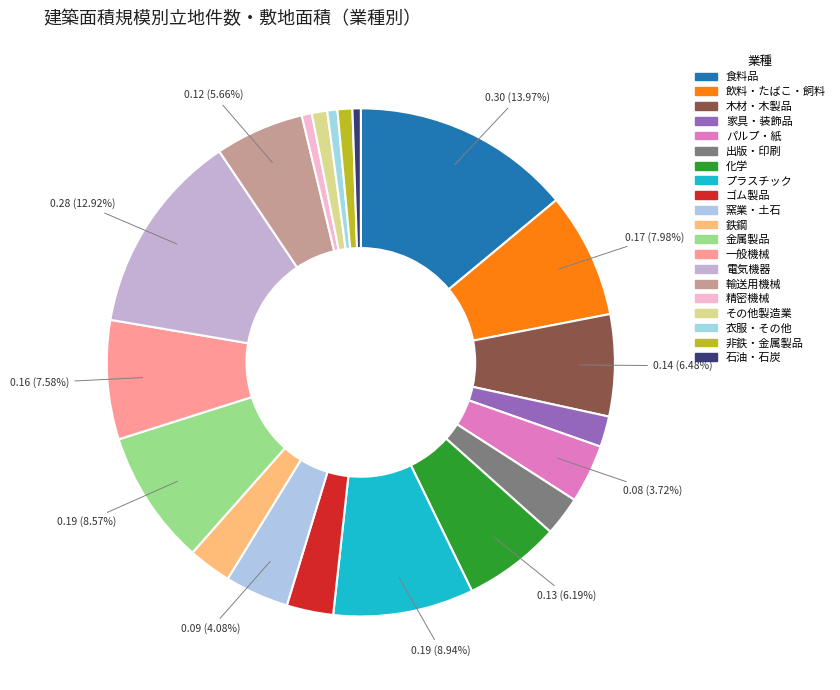

How many slices are in this pie chart?

20